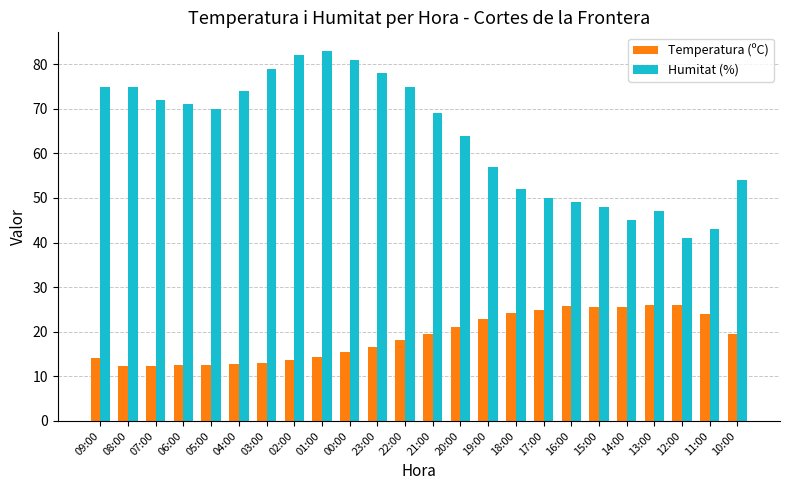

At which label is Humitat (%) closest to 62?

20:00